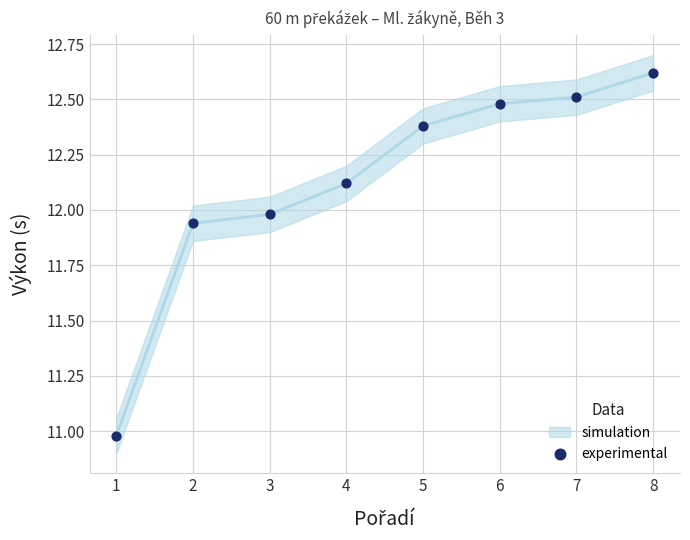

What is the range of X values (max minus min)?

7.0